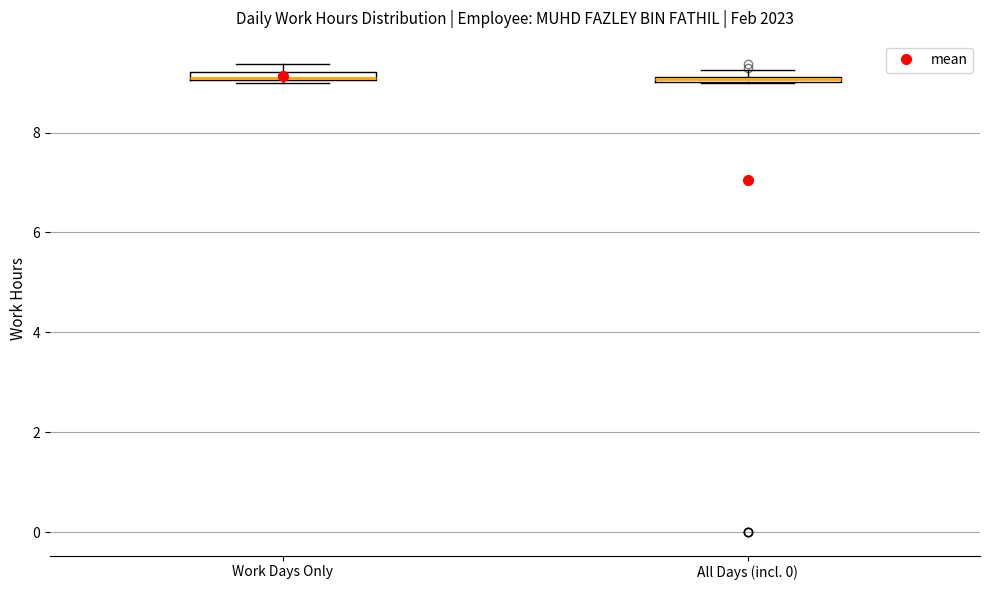

Where is the upper edge of the box for Work Days Only on the y-axis? The values are not printed on the chart, so give them approximately, as read against the axis.

9.2